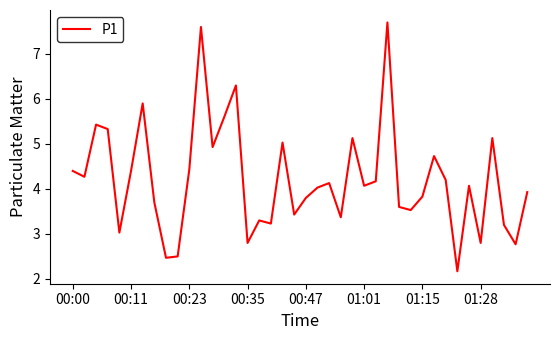

Count the number of categories in the chart.

40